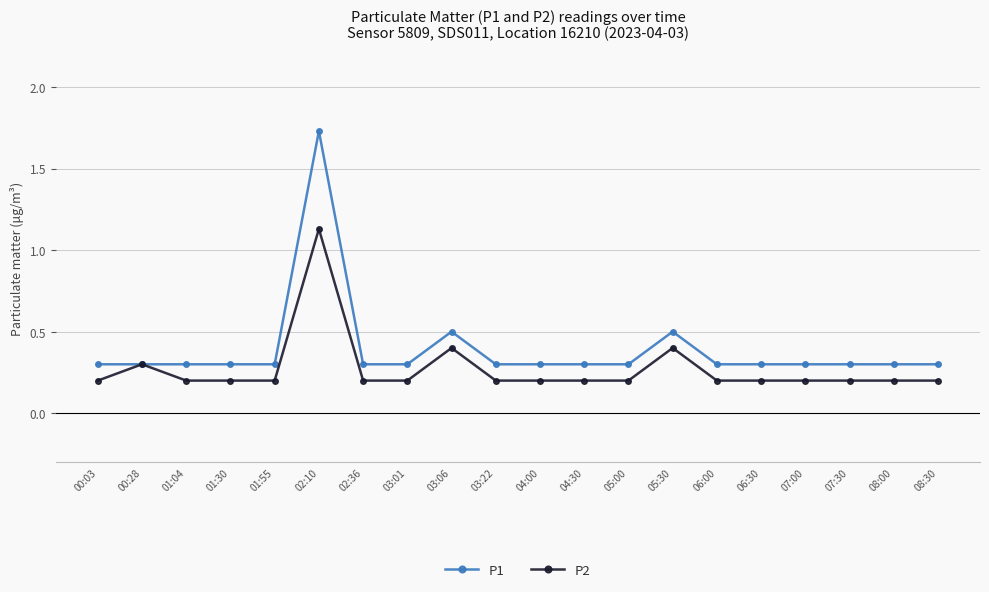

True or false: P2 has more than 1 interior local peaks.

True